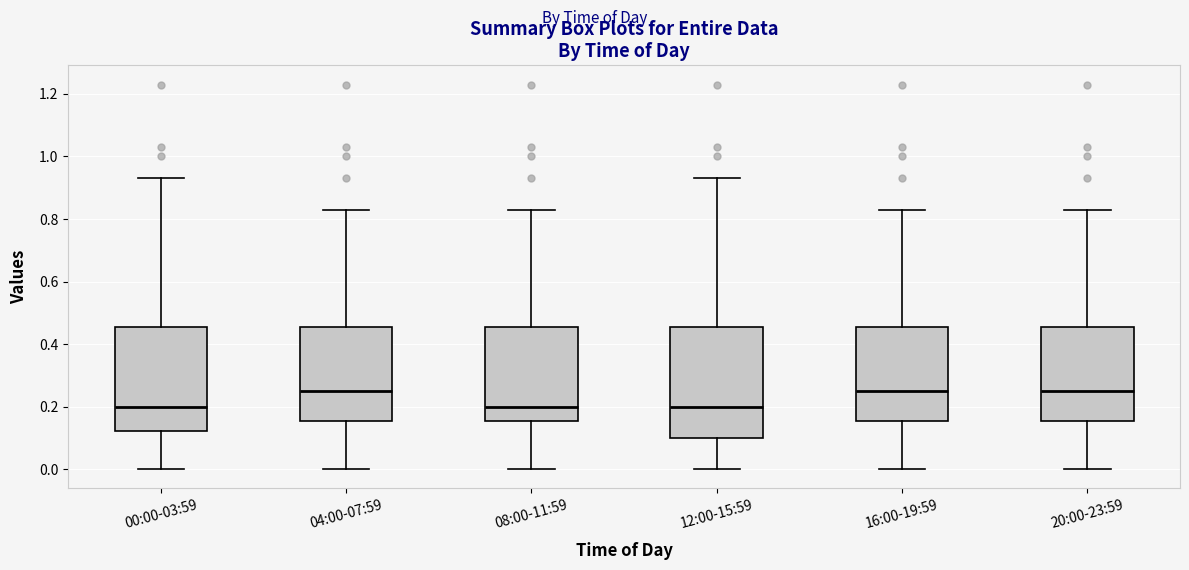

Which box is the tallest, from its lower edge to its upper edge?

12:00-15:59